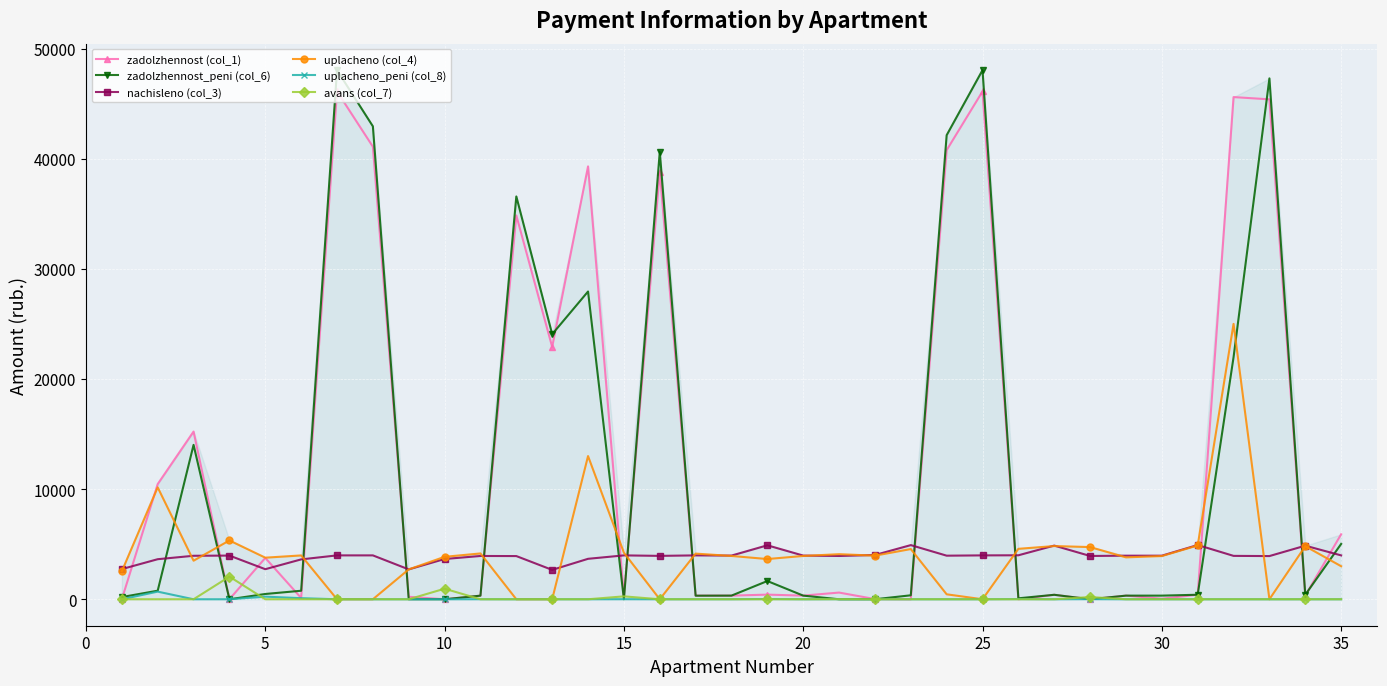

How many distinct data groups are displayed?

6